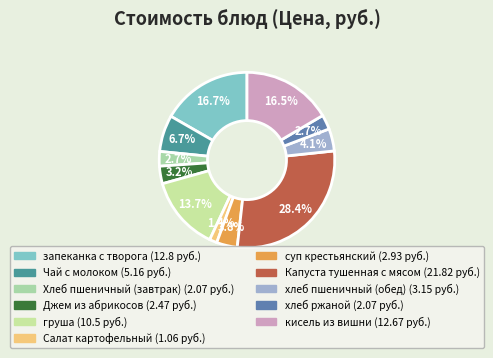

Rank the categories by value from lowest to highest.

Салат картофельный, Хлеб пшеничный (завтрак), хлеб ржаной, Джем из абрикосов, суп крестьянский, хлеб пшеничный (обед), Чай с молоком, груша, кисель из вишни, запеканка с творога, Капуста тушенная с мясом